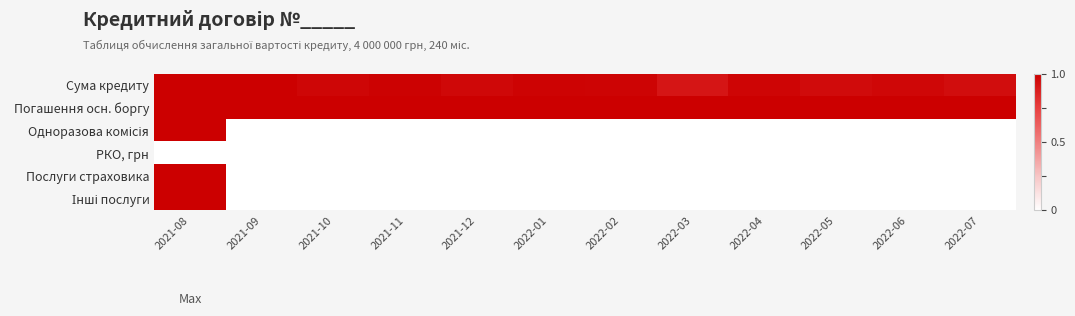

Which category has the highest value across all series?

2021-08